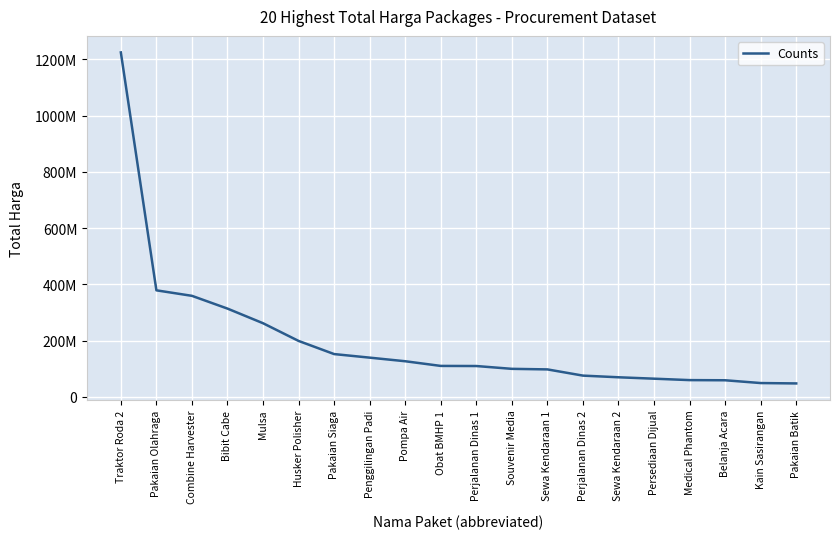

List the labels in order of value, largest first.

Traktor Roda 2, Pakaian Olahraga, Combine Harvester, Bibit Cabe, Mulsa, Husker Polisher, Pakaian Siaga, Penggilingan Padi, Pompa Air, Obat BMHP 1, Perjalanan Dinas 1, Souvenir Media, Sewa Kendaraan 1, Perjalanan Dinas 2, Sewa Kendaraan 2, Persediaan Dijual, Medical Phantom, Belanja Acara, Kain Sasirangan, Pakaian Batik